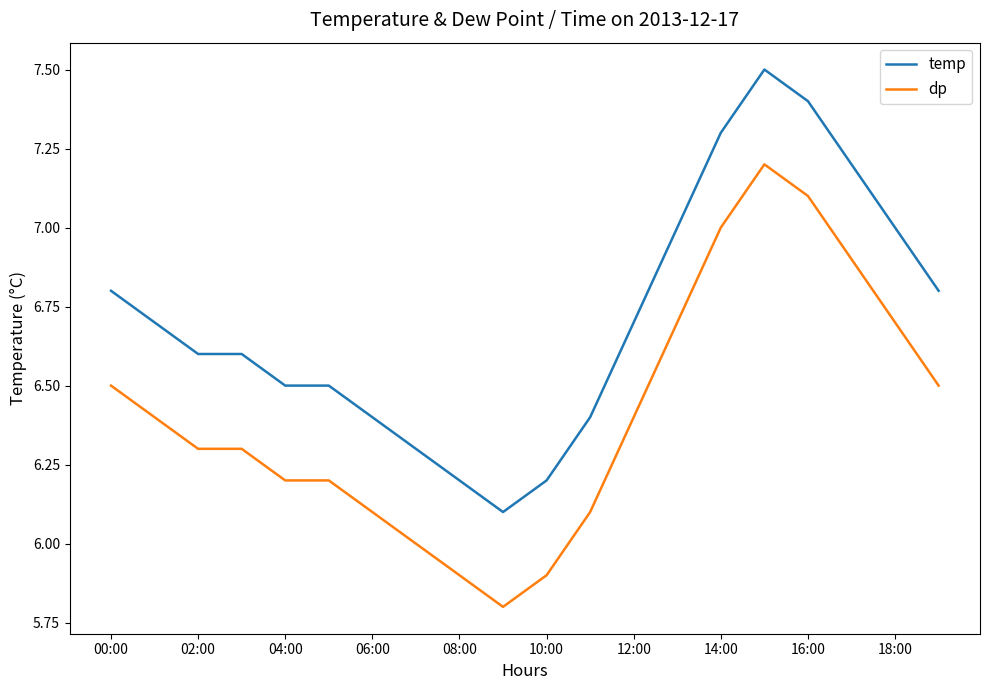

True or false: temp and dp intersect in this chart.

False